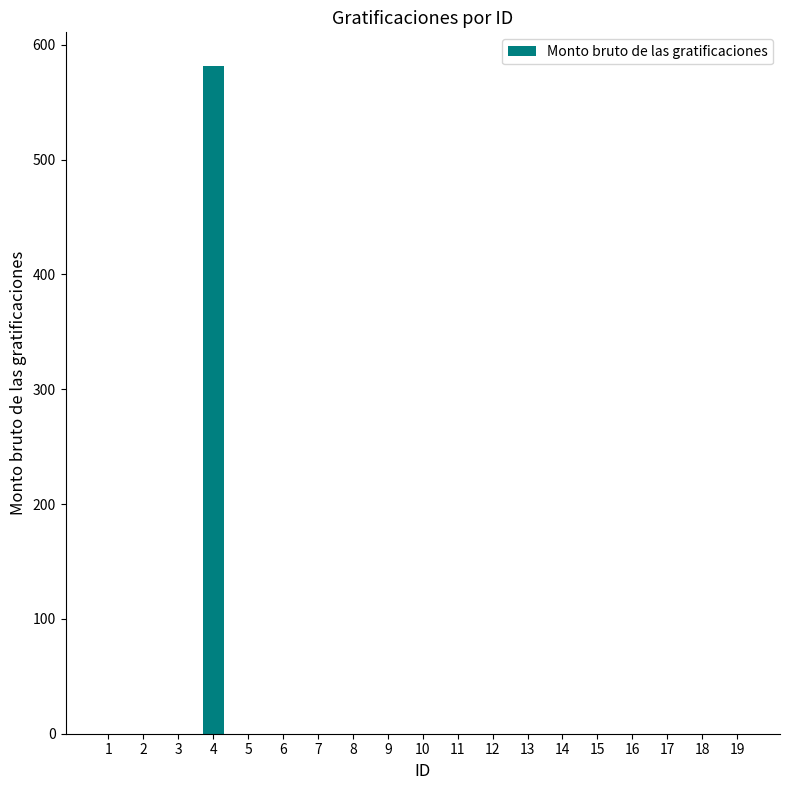

Is it true that the value at 19 is 0.0?

True